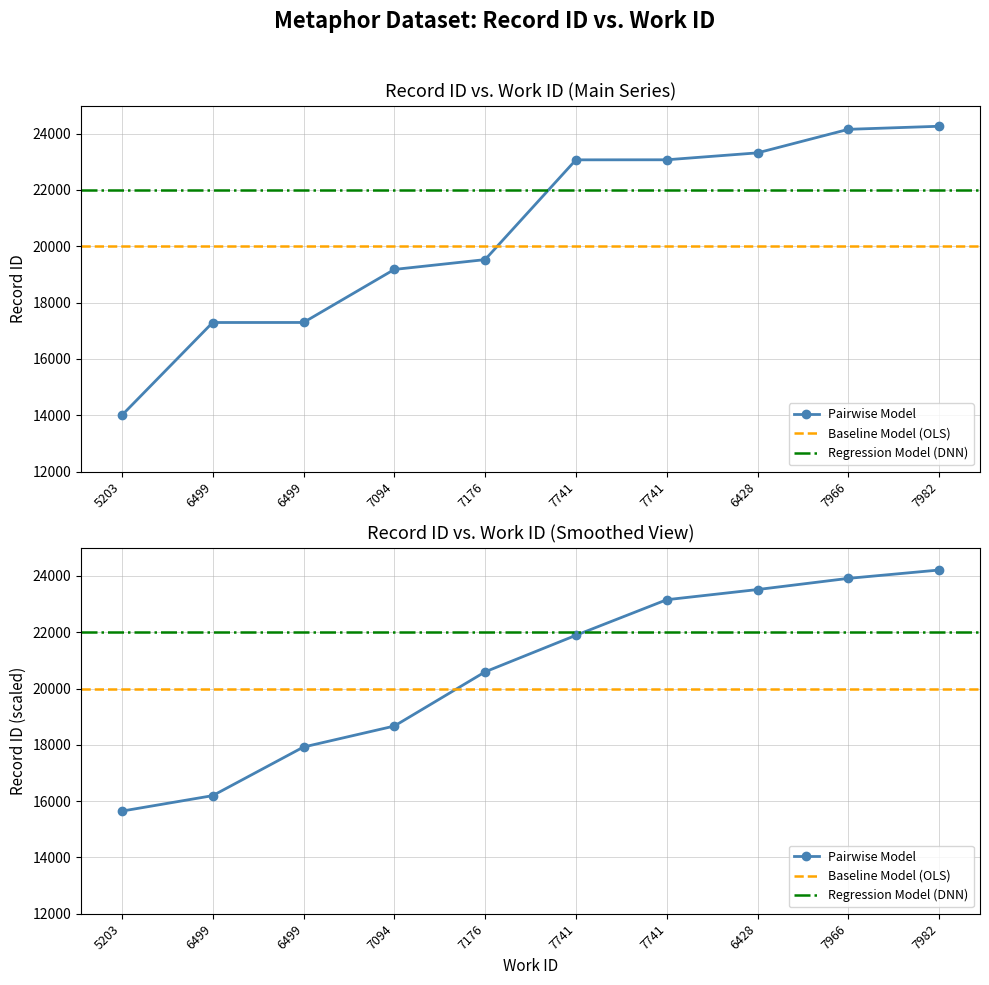

List the labels in order of value, largest first.

7982, 7966, 6428, 7741, 7741, 7176, 7094, 6499, 6499, 5203